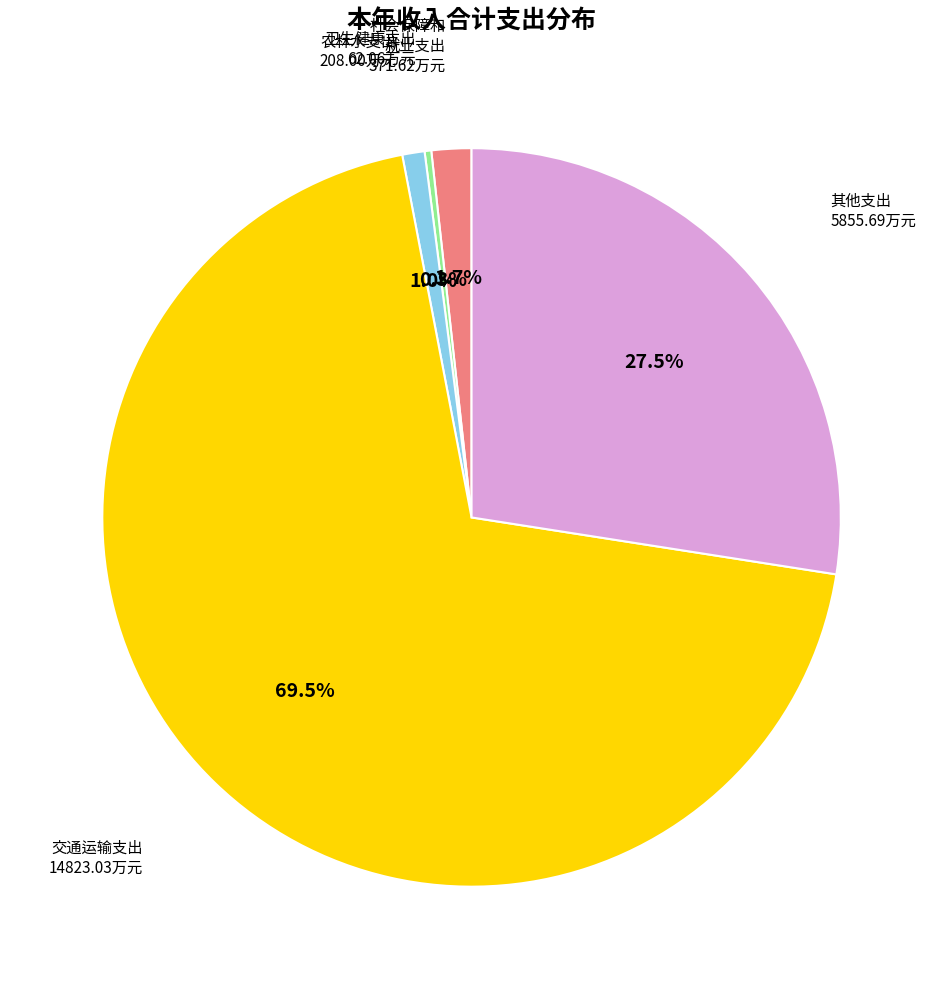

Is there a majority slice in this chart?

Yes